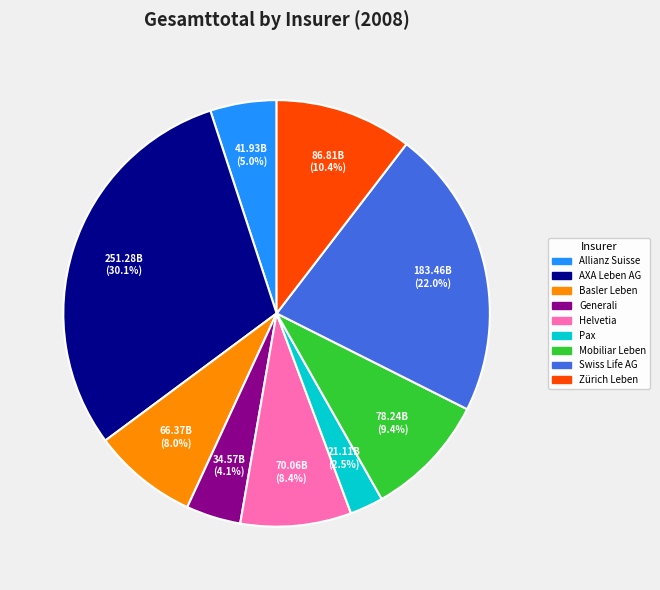

What percentage is NOT represented by Generali?

95.9%